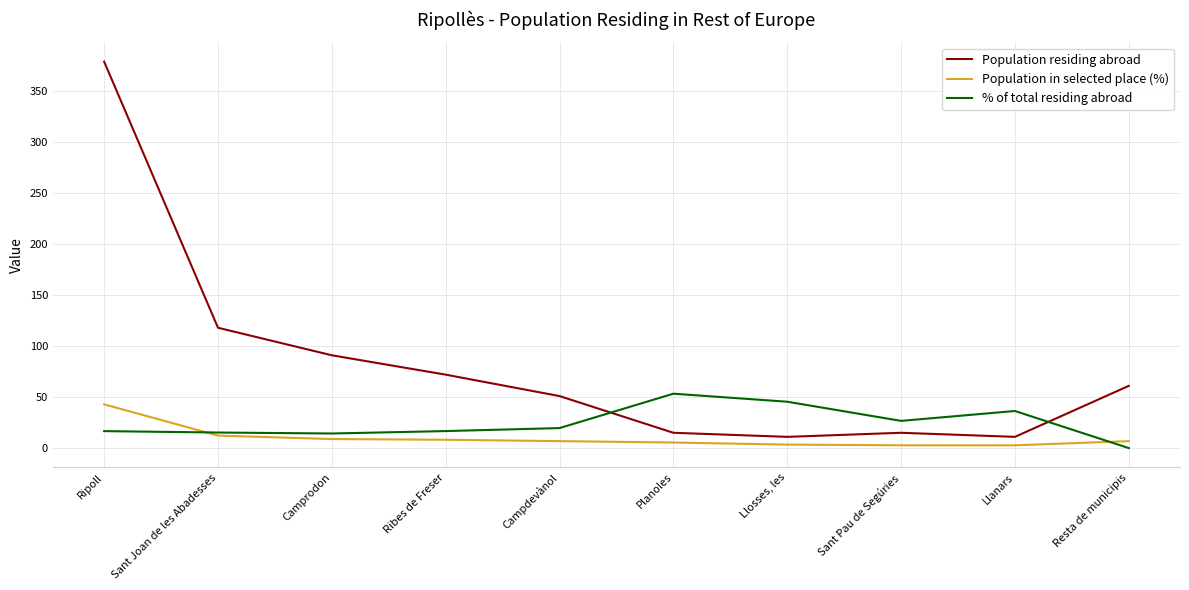

Which series has the widest spread of values?

Population residing abroad